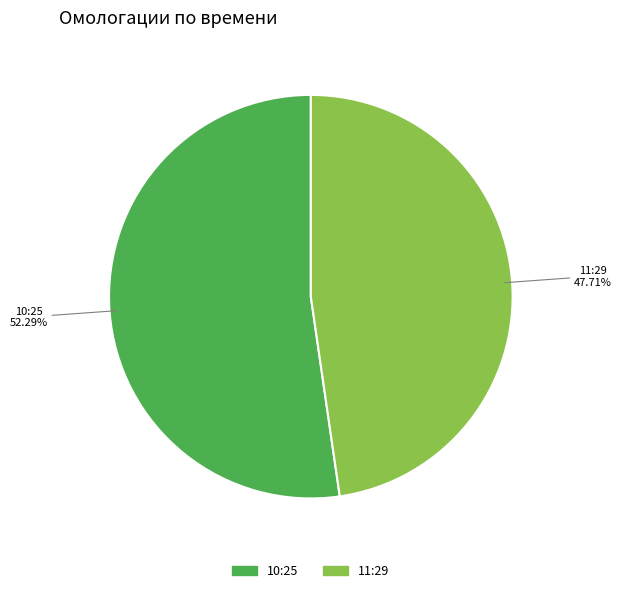

The 10:25 slice represents 40% of the pie. True or false?

False